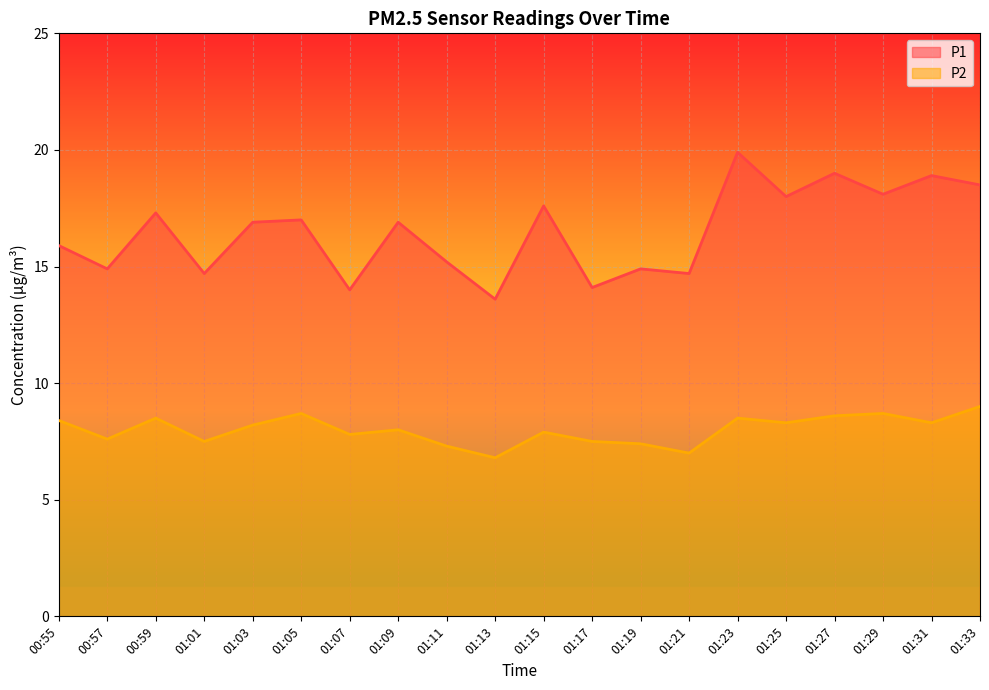

How many lines are shown in the chart?

2